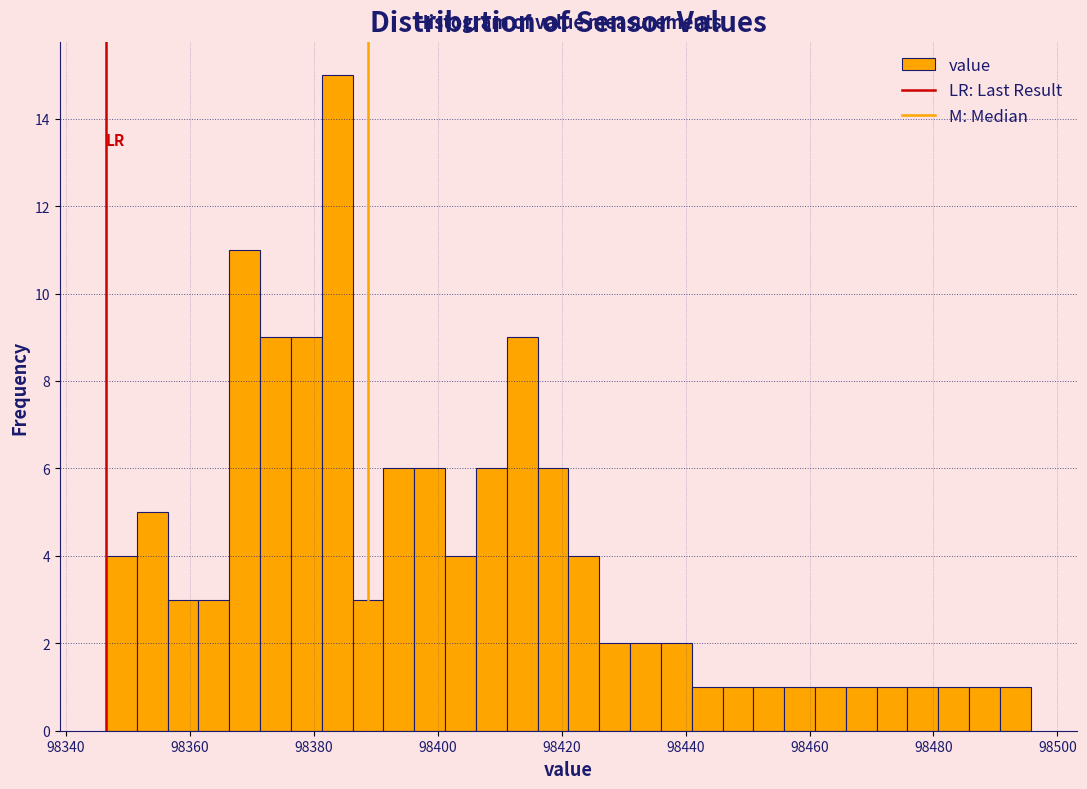

Read against the x-axis, roughly where is the centre of the tallest bar?

98384